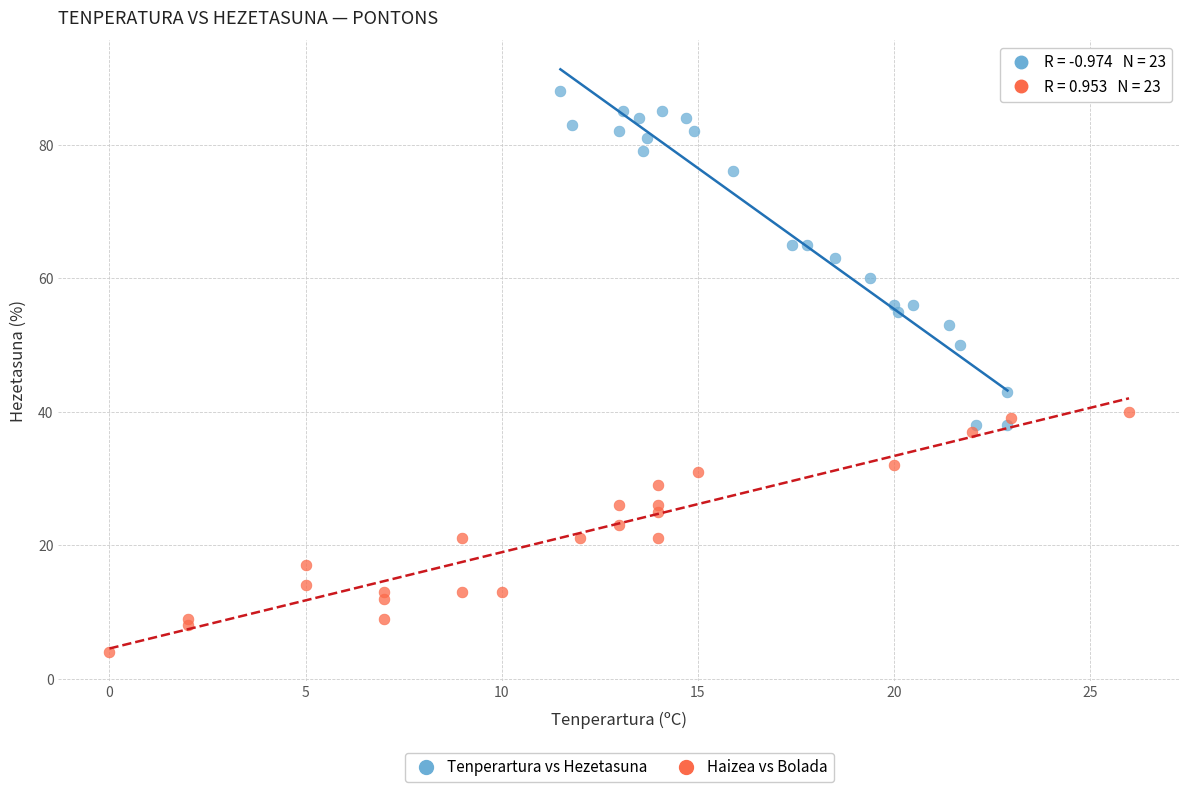

Which series reaches the minimum Y coordinate?

Haizea vs Bolada